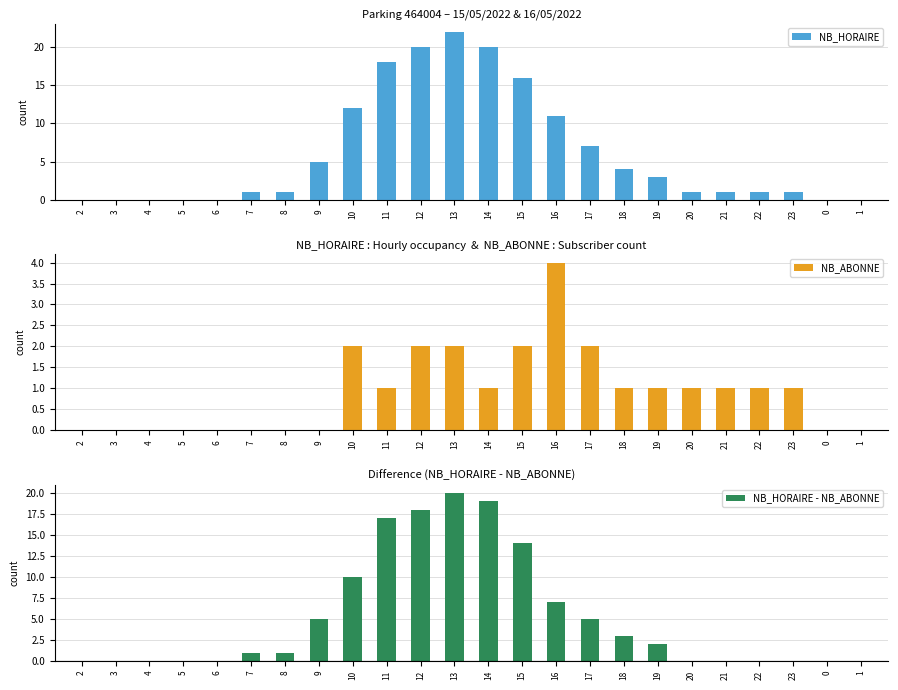

Reading left to right, transcribe all the data shown in this chart.

NB_HORAIRE: 0	0	0	0	0	1	1	5	12	18	20	22	20	16	11	7	4	3	1	1	1	1	0	0
NB_ABONNE: 0	0	0	0	0	0	0	0	2	1	2	2	1	2	4	2	1	1	1	1	1	1	0	0
NB_HORAIRE - NB_ABONNE: 0	0	0	0	0	1	1	5	10	17	18	20	19	14	7	5	3	2	0	0	0	0	0	0